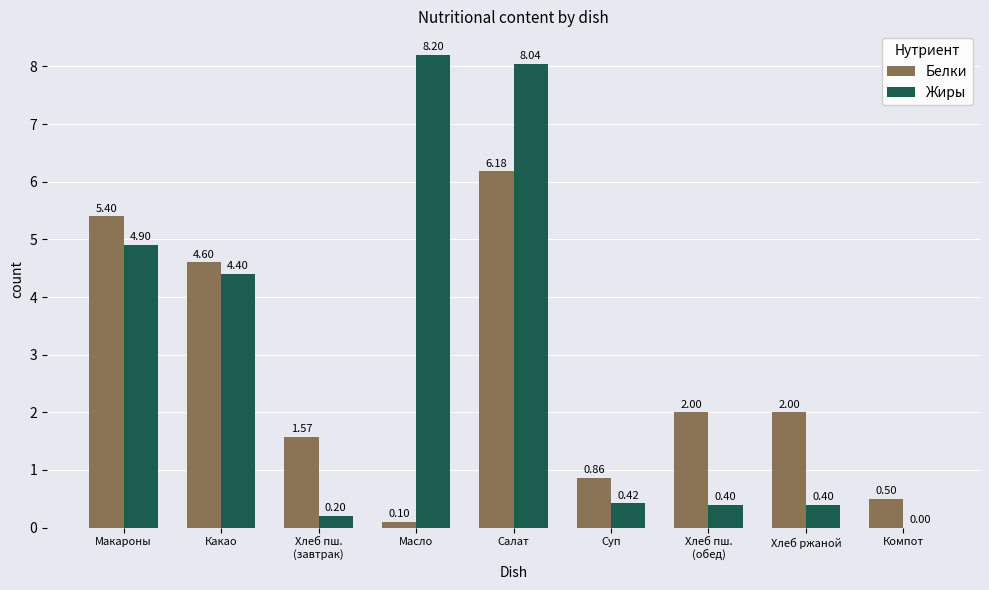

At which label does Белки reach its peak?

Салат